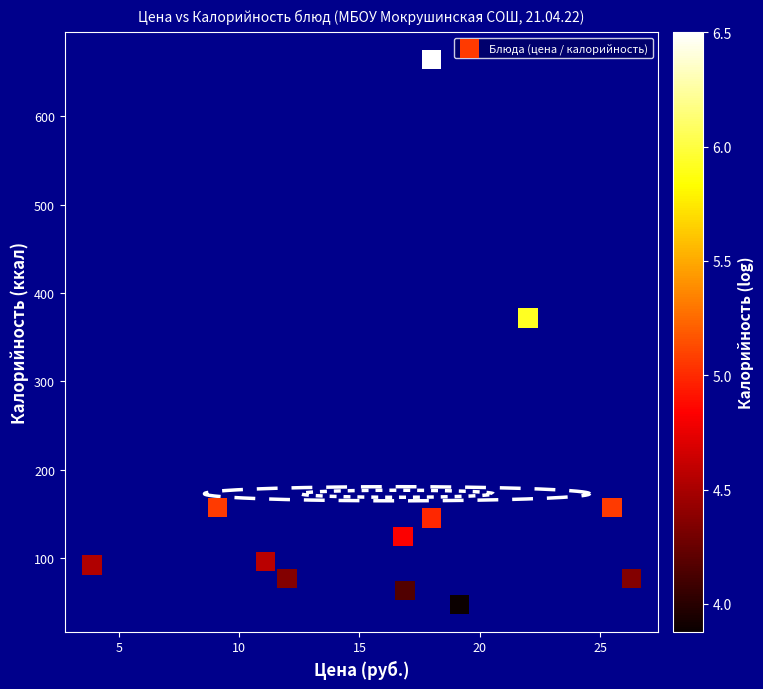

What is the range of Y values (max minus min)?

617.0